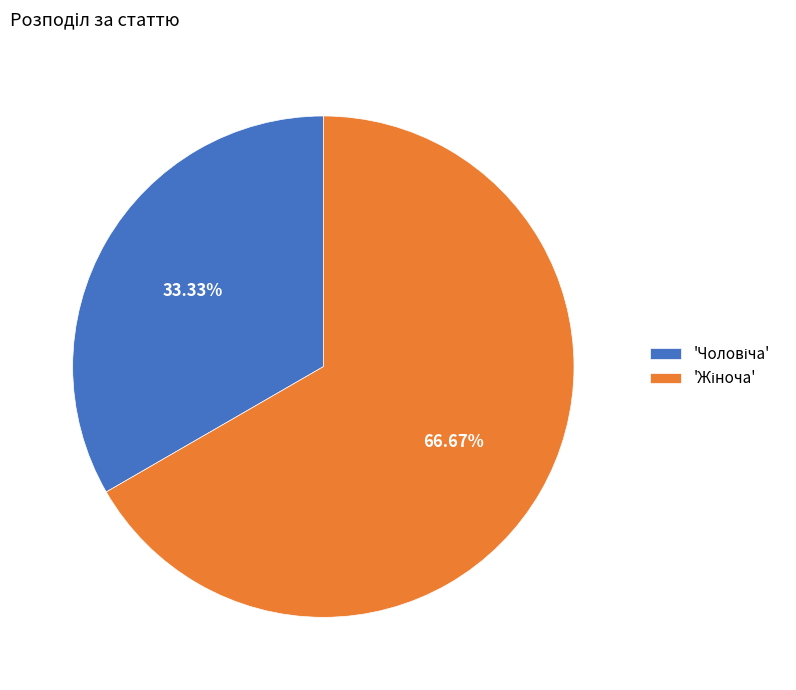

Count the number of slices in the pie.

2